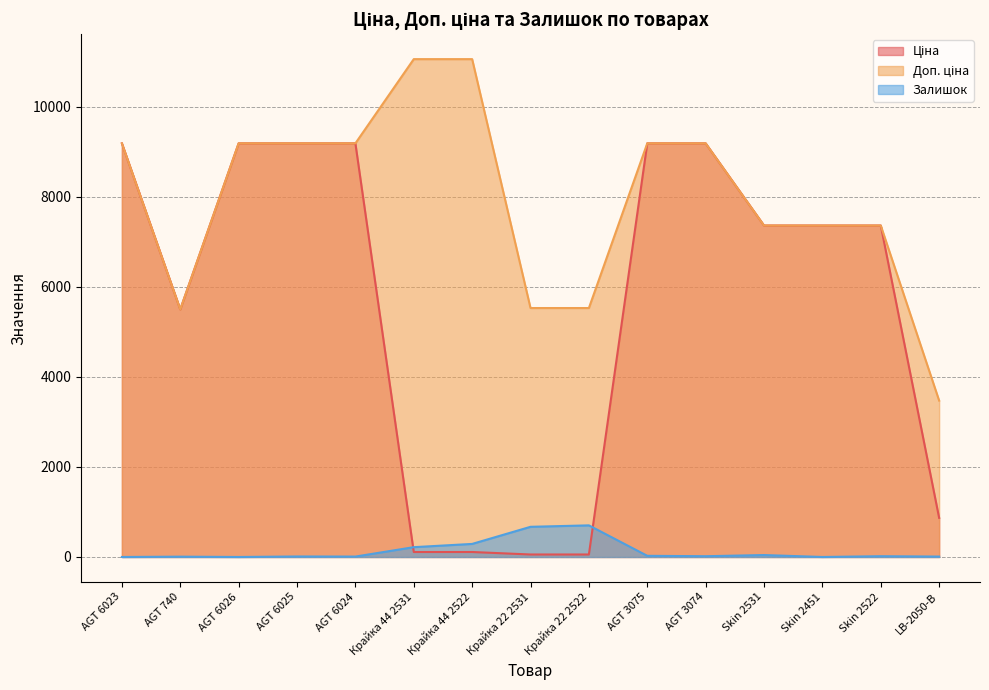

Reading left to right, what are all the values shown in this chart?

Ціна: AGT 6023=9185.1	AGT 740=5497.3	AGT 6026=9185.1	AGT 6025=9185.1	AGT 6024=9185.1	Крайка 44 2531=110.5	Крайка 44 2522=110.5	Крайка 22 2531=55.3	Крайка 22 2522=55.3	AGT 3075=9185.1	AGT 3074=9185.1	Skin 2531=7360.2	Skin 2451=7360.2	Skin 2522=7360.2	LB-2050-B=868.0
Доп. ціна: AGT 6023=9185.1	AGT 740=5497.3	AGT 6026=9185.1	AGT 6025=9185.1	AGT 6024=9185.1	Крайка 44 2531=11055.0	Крайка 44 2522=11055.0	Крайка 22 2531=5528.0	Крайка 22 2522=5528.0	AGT 3075=9185.1	AGT 3074=9185.1	Skin 2531=7360.2	Skin 2451=7360.2	Skin 2522=7360.2	LB-2050-B=3472.1
Залишок: AGT 6023=0.0	AGT 740=7.0	AGT 6026=0.0	AGT 6025=11.0	AGT 6024=9.0	Крайка 44 2531=218.0	Крайка 44 2522=290.0	Крайка 22 2531=670.0	Крайка 22 2522=702.0	AGT 3075=26.0	AGT 3074=17.0	Skin 2531=43.0	Skin 2451=0.0	Skin 2522=17.0	LB-2050-B=9.0